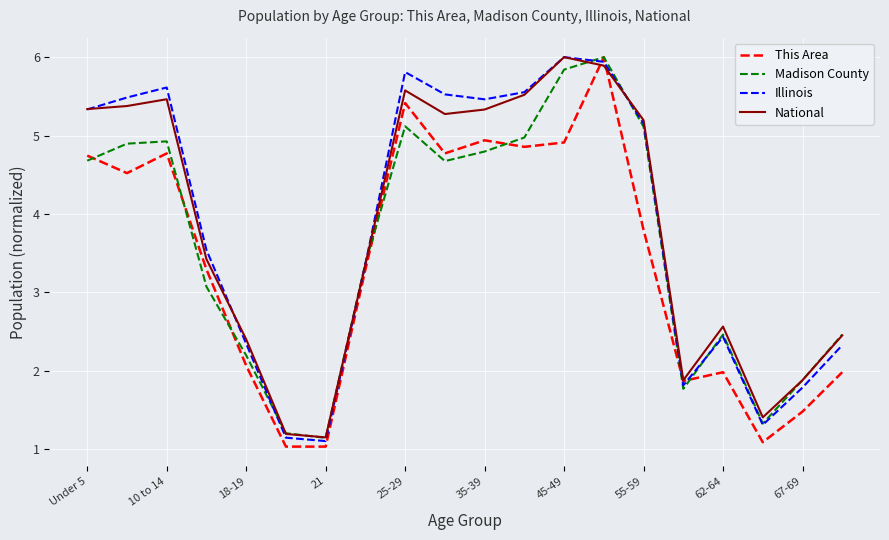

Does the chart have visible grid lines?

Yes